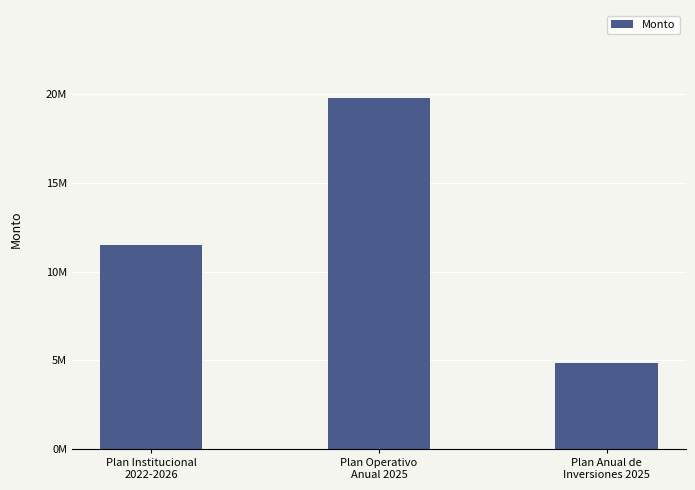

What is the label of the 1st bar from the left?

Plan Institucional
2022-2026